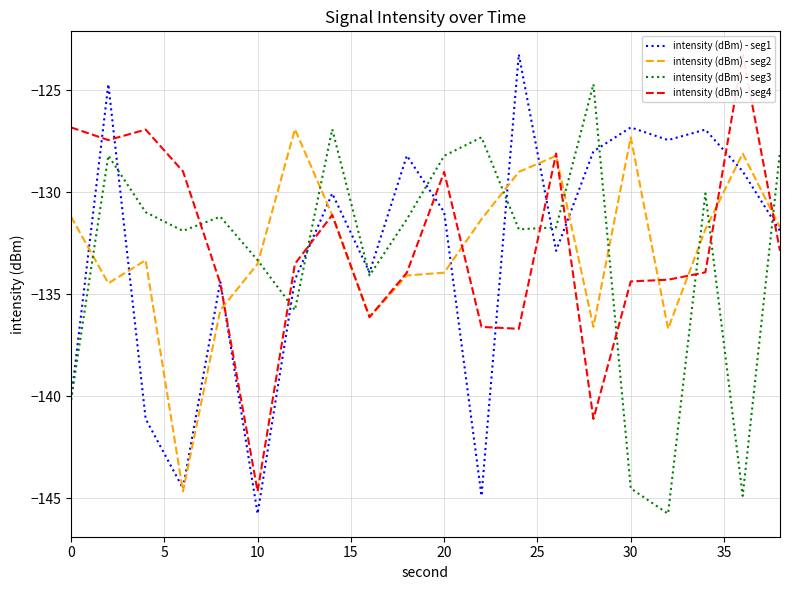

In intensity (dBm) - seg4, how many points are higher than both neighbors (excluding endpoints)?

5